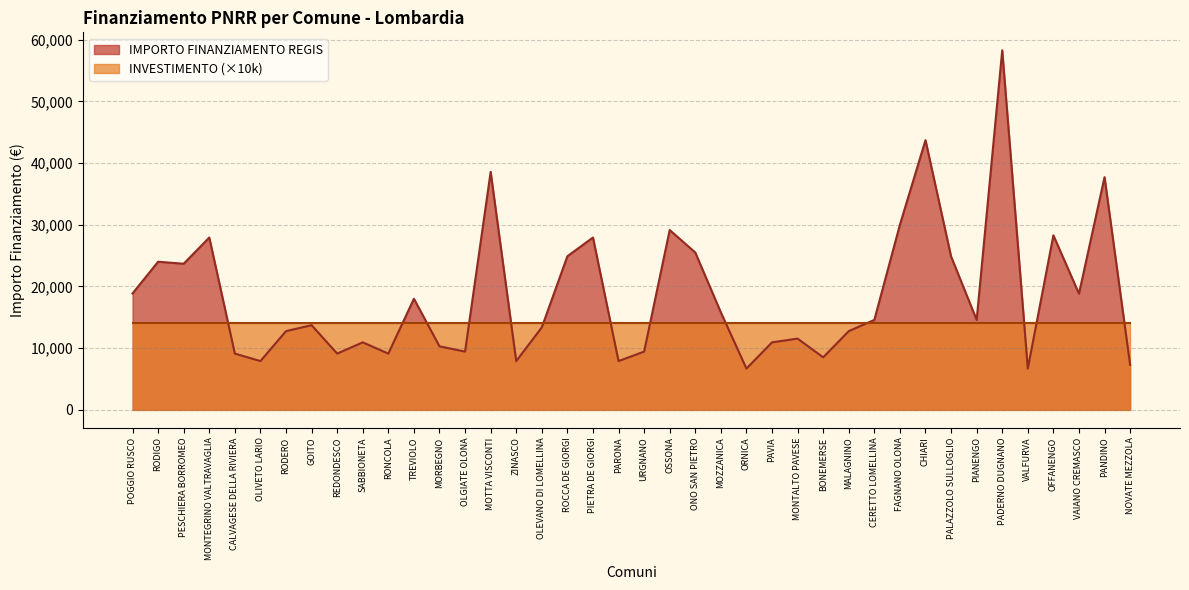

What is the change in value from PIETRA DE GIORGI to MONTALTO PAVESE?

-16389